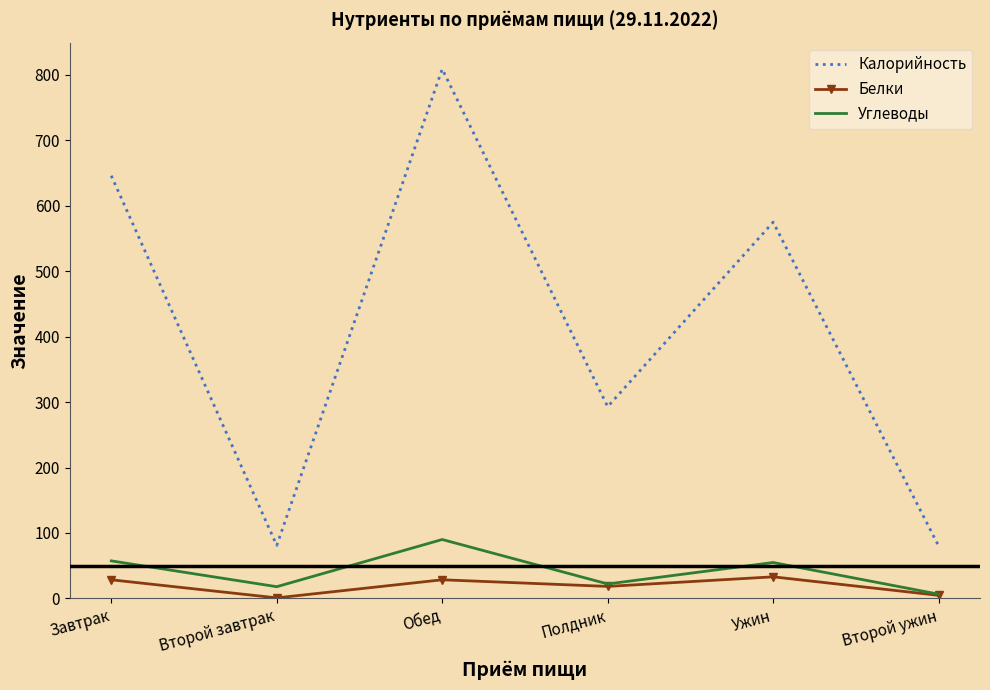

What is the greatest value displayed?

809.0